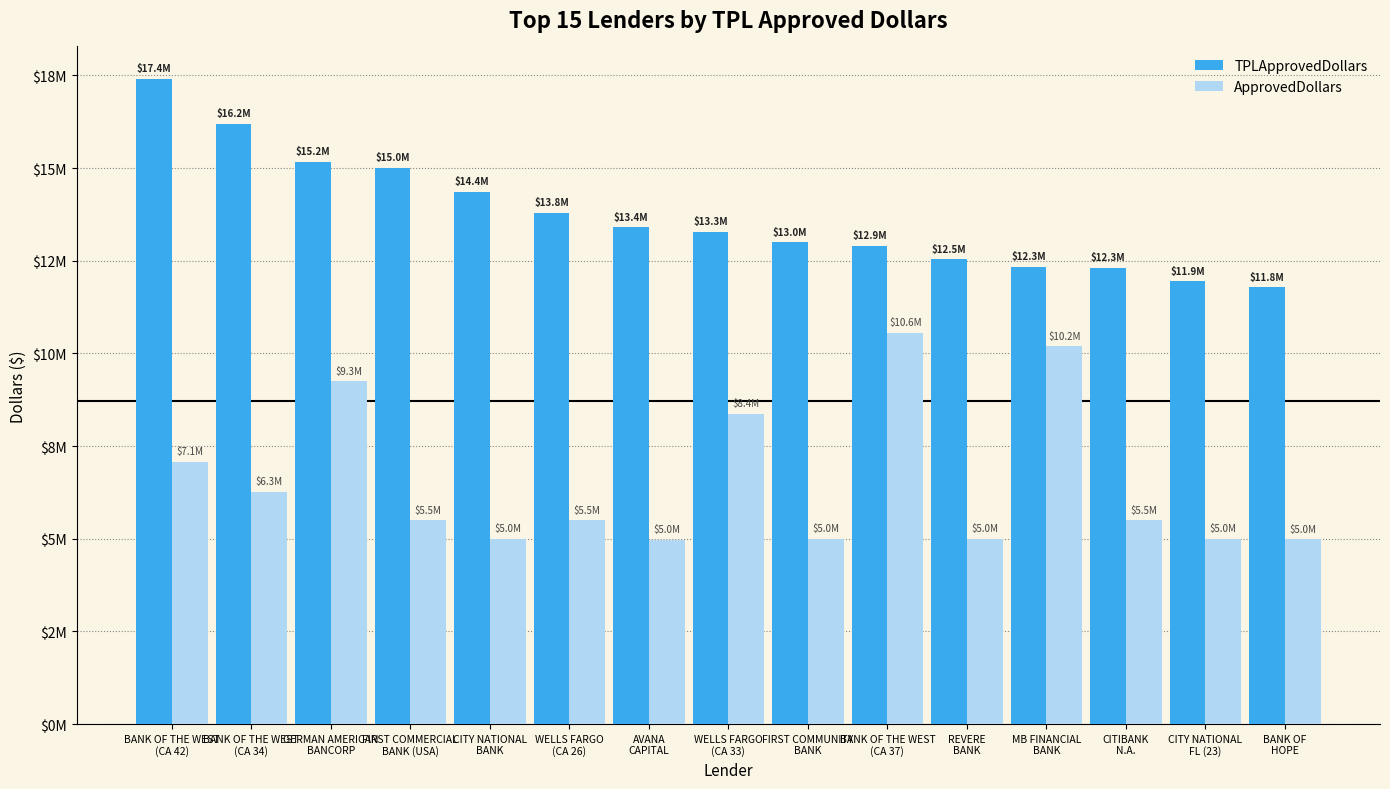

Which series has the largest total across all categories?

TPLApprovedDollars